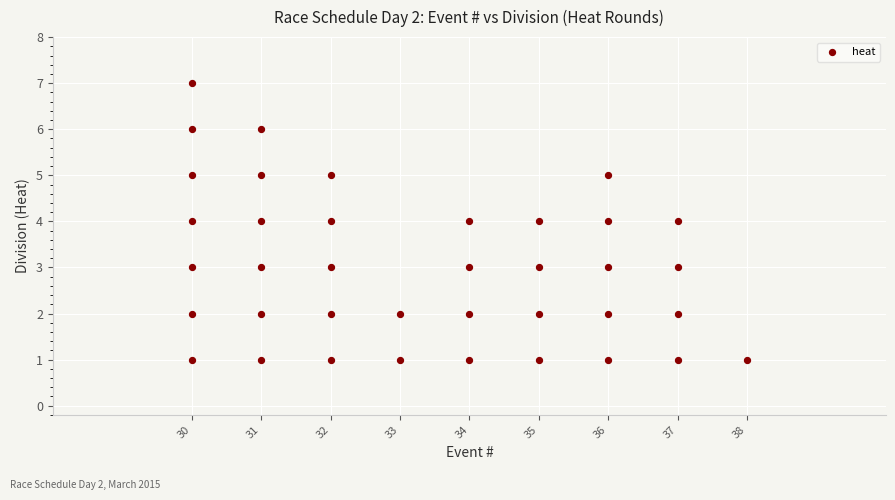

What is the range of X values (max minus min)?

8